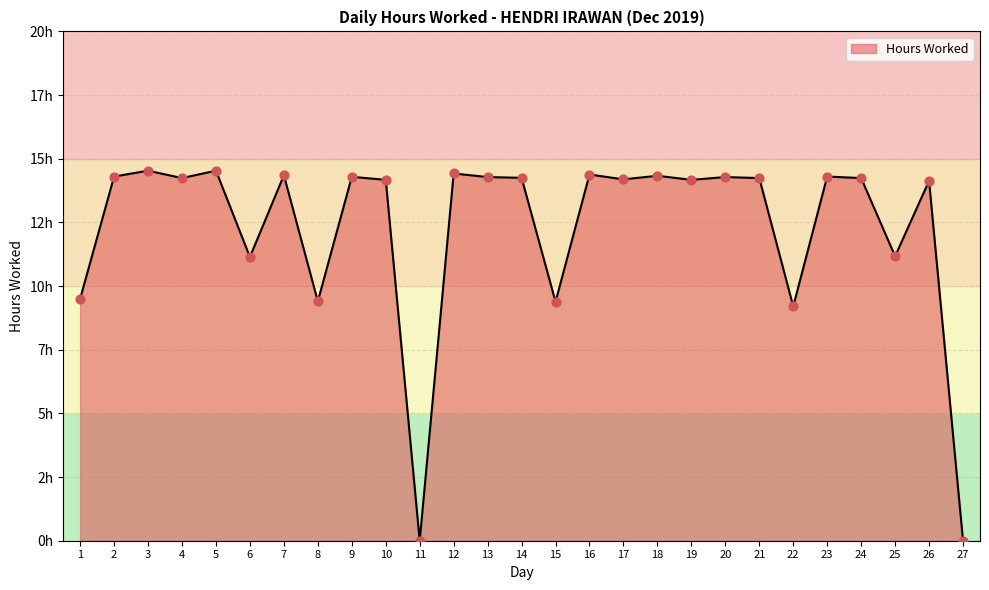

Does the chart have visible grid lines?

Yes